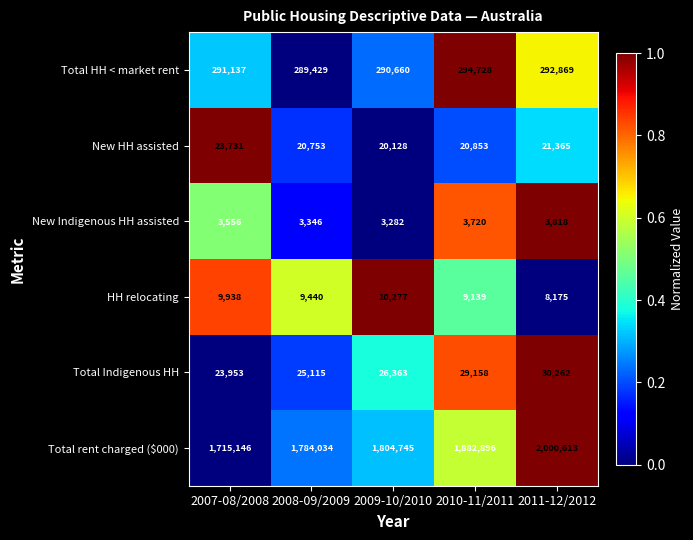

How many distinct data groups are displayed?

6